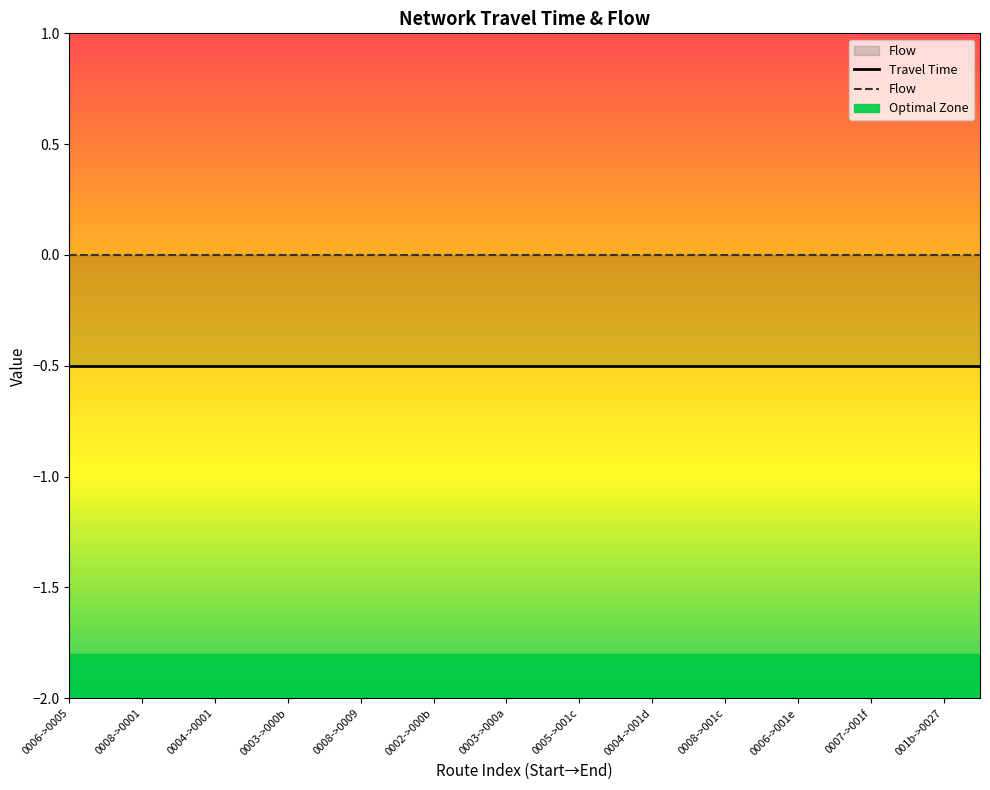

Which has a higher value, 0004->0001 or 0002->000b?

0004->0001